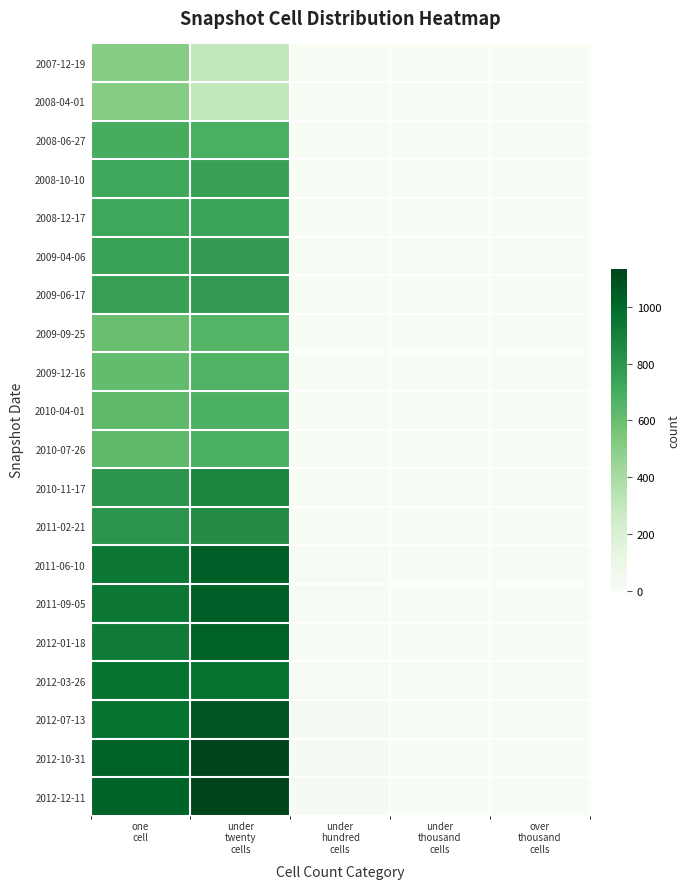

What is the total value across all series at under
hundred
cells?

73